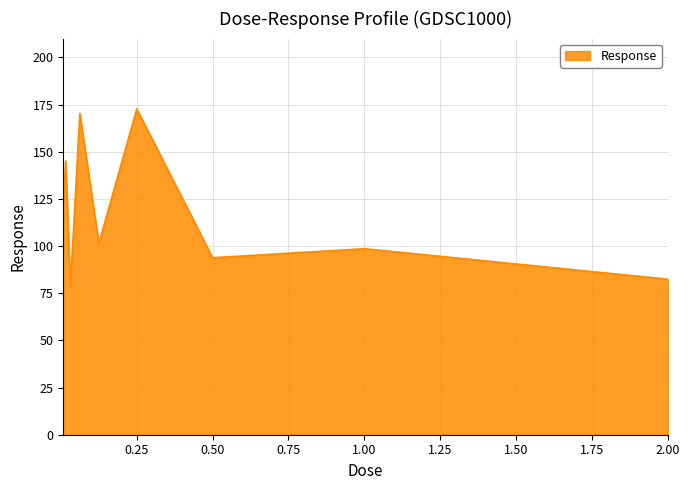

True or false: there are more than 2 points higher than both neighbors.

True